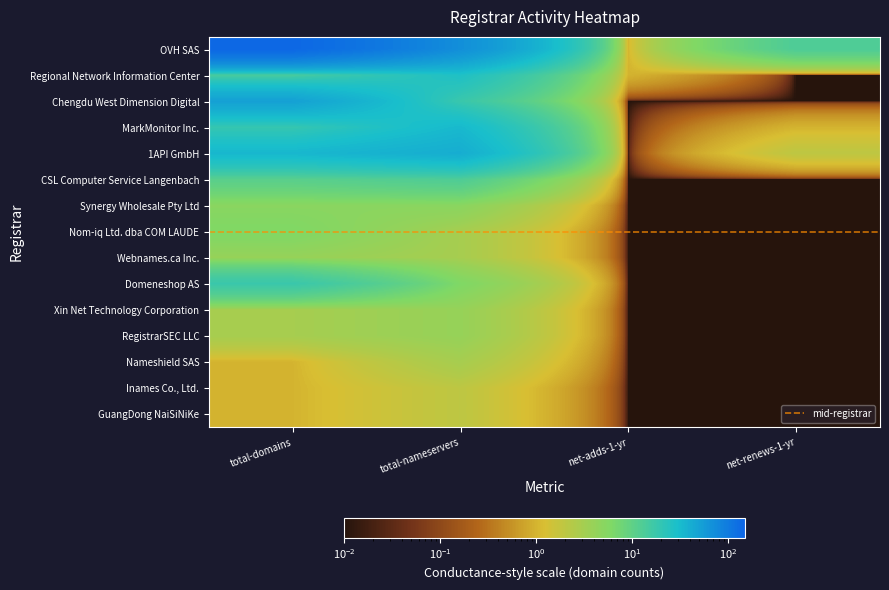

The value of Inames Co., Ltd. at net-renews-1-yr is 0.0. True or false?

False